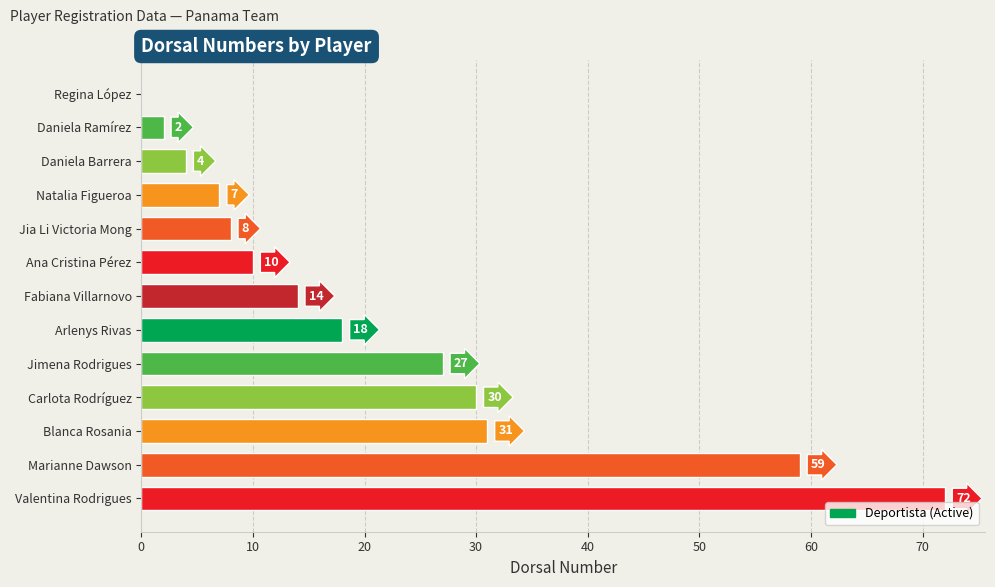

Read the value at Valentina Rodrigues.

72